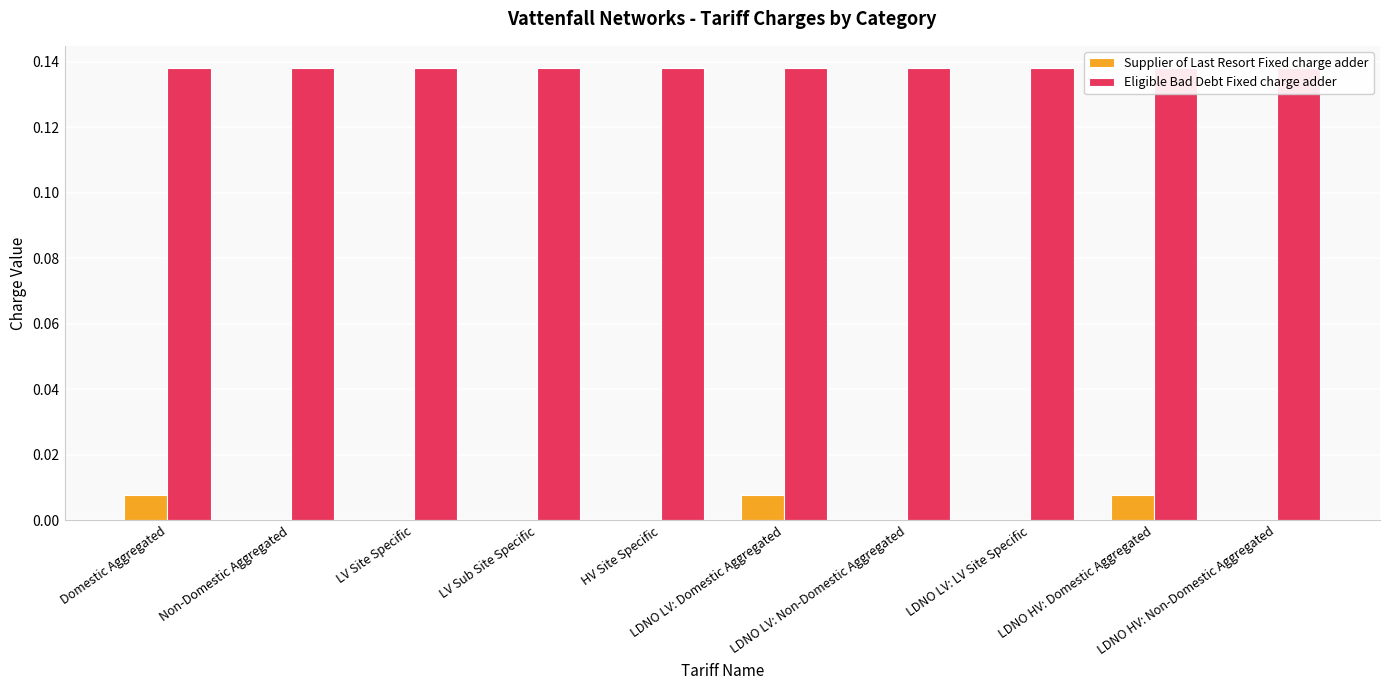

How many groups of bars are there?

10